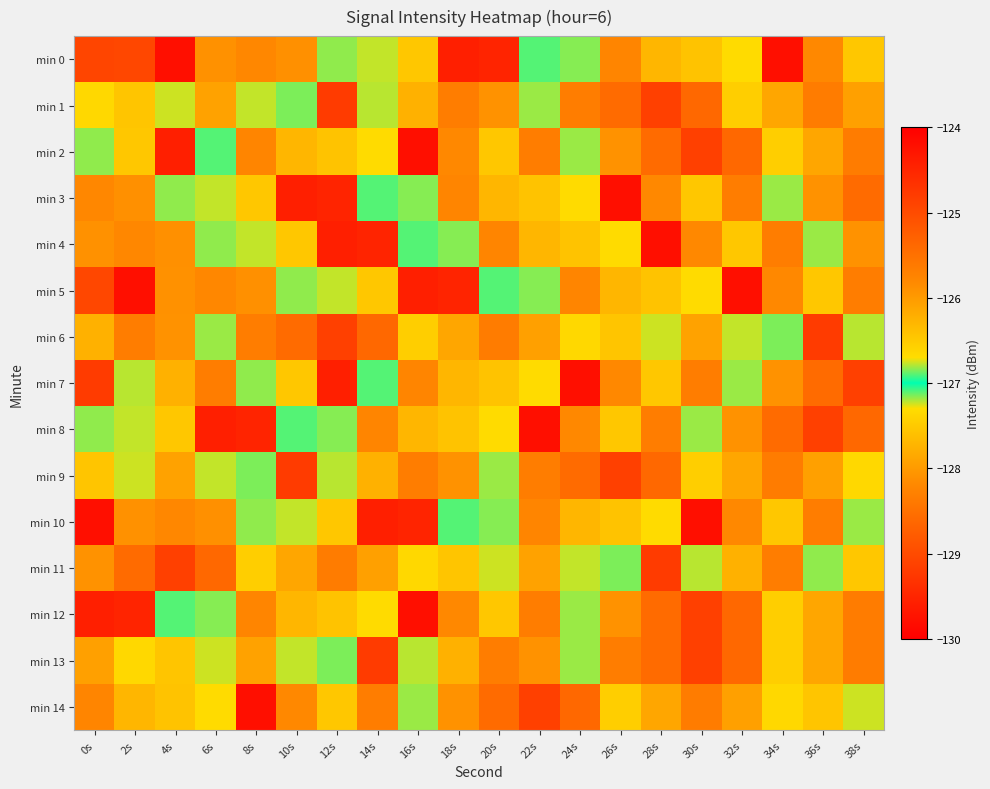

What is the maximum value shown in the chart?

-124.9